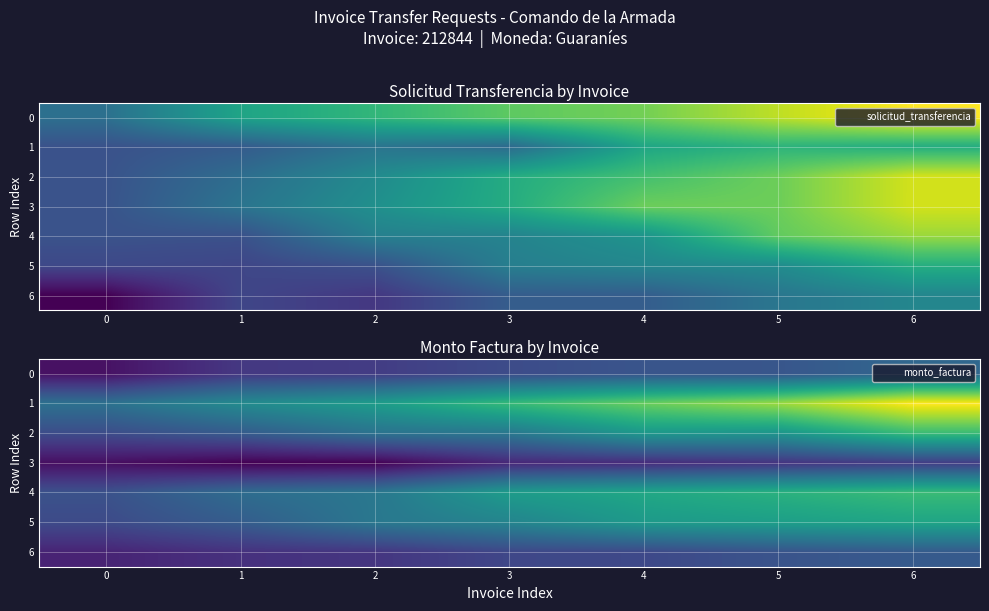

What is the difference between the second highest and second lowest values in the 0 series?

585799.8